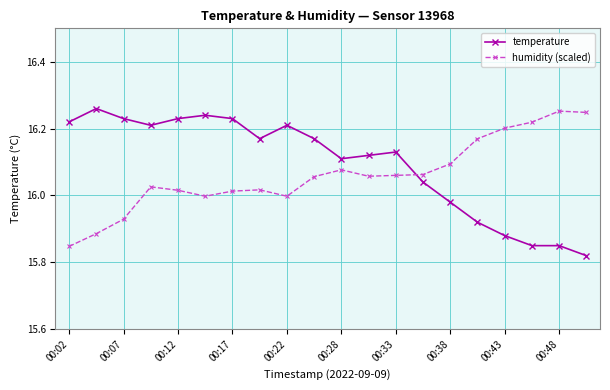

List the series in order of their peak value, lowest first.

humidity (scaled), temperature